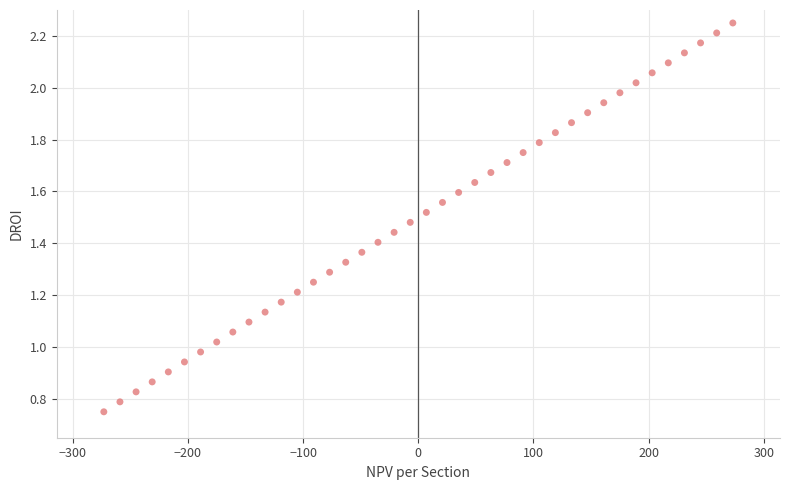

What is the range of X values (max minus min)?

546.1